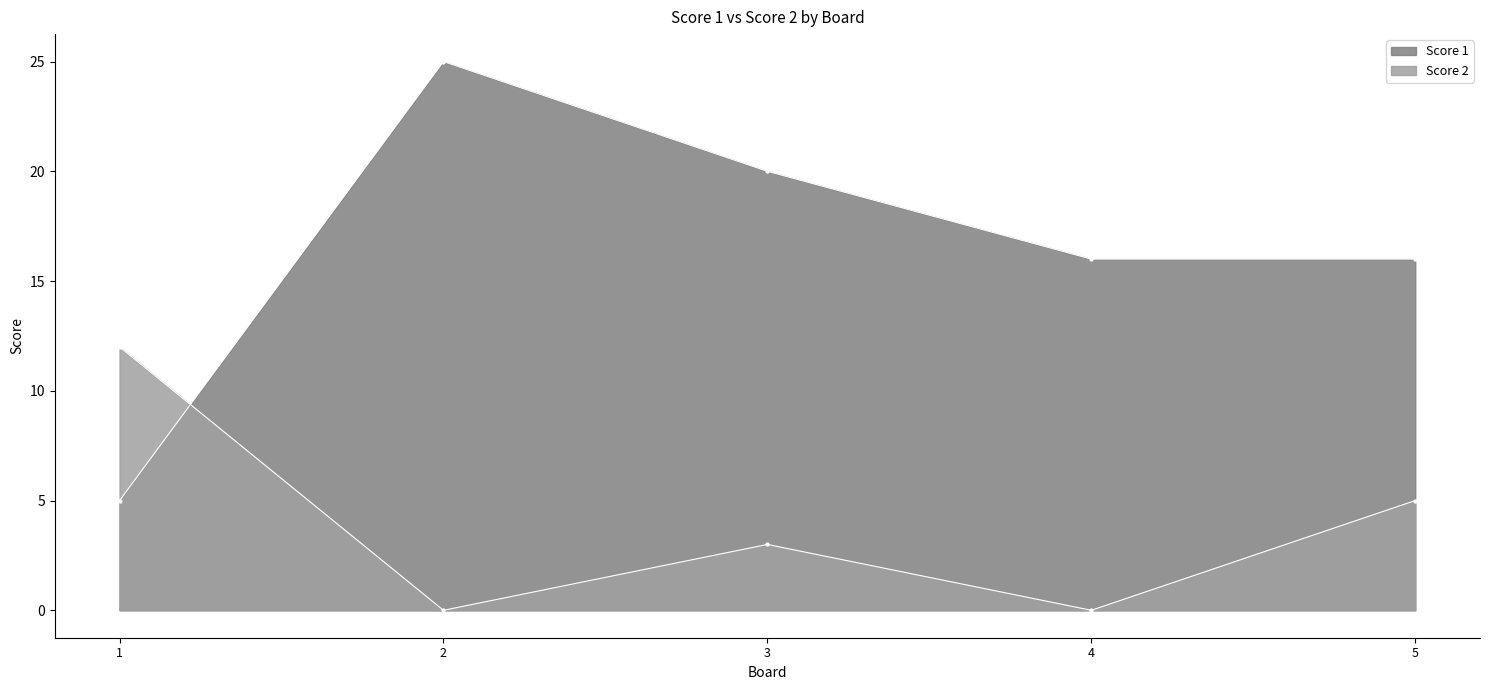

What is the spread (max minus min) of values at 5?

11